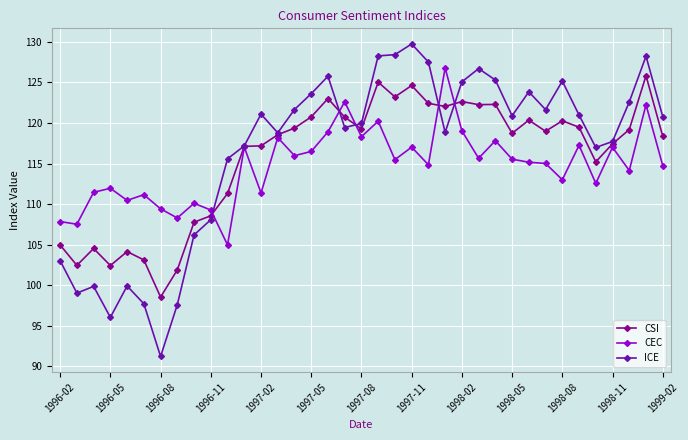

What is the value of the CSI point at the 5th from the left?

104.2